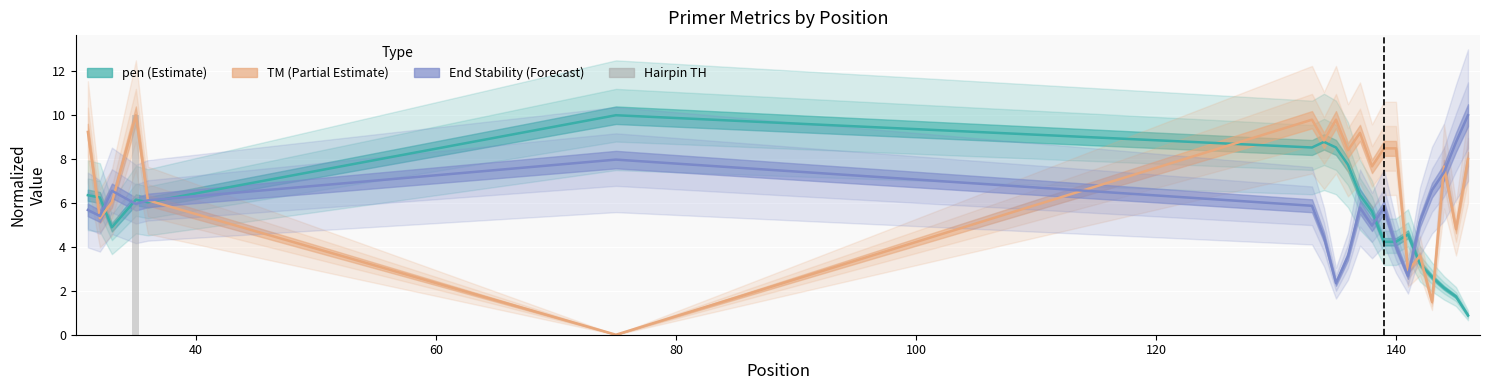

How many bars are there in each group?

4